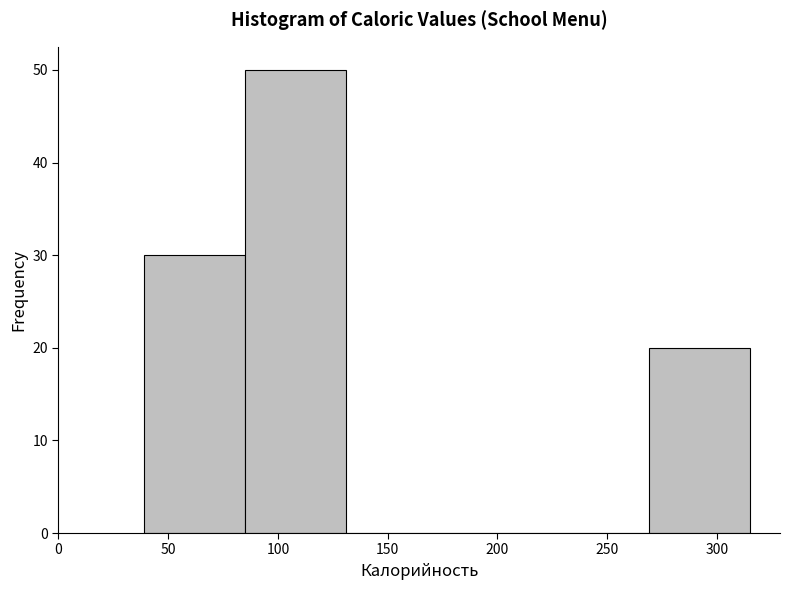

What is the height of the bar covering 39 to 85 on the x-axis? Neither the bar edges nor the heights are printed on the chart, so give them approximately, as read against the axes.

30